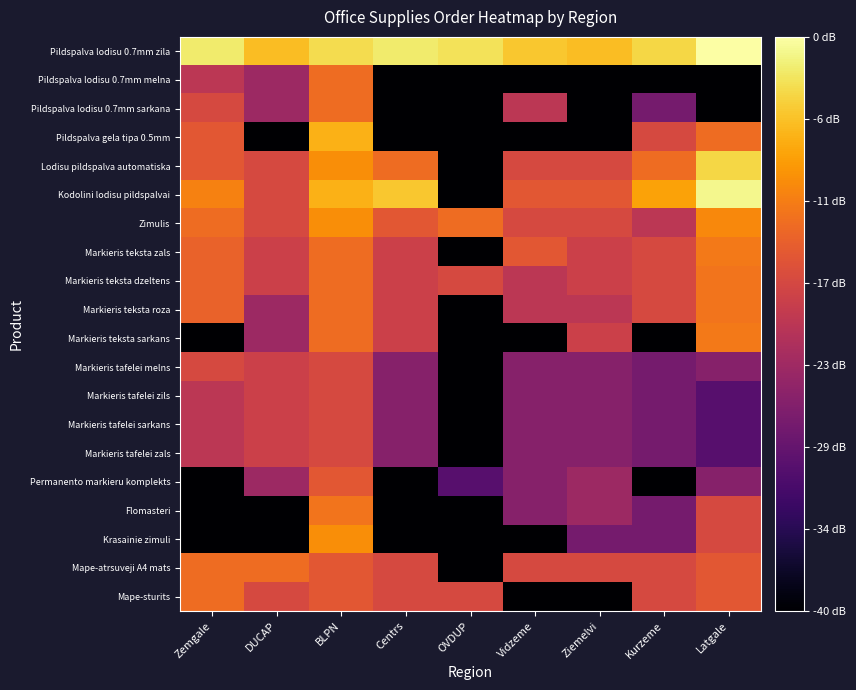

Which series has the largest total across all categories?

Pildspalva lodisu 0.7mm zila